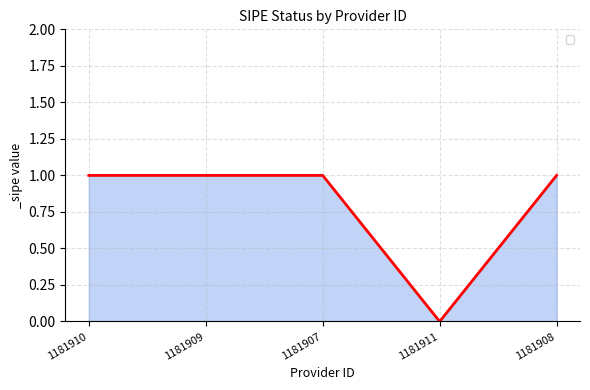

What position from the left is 1181910?

1